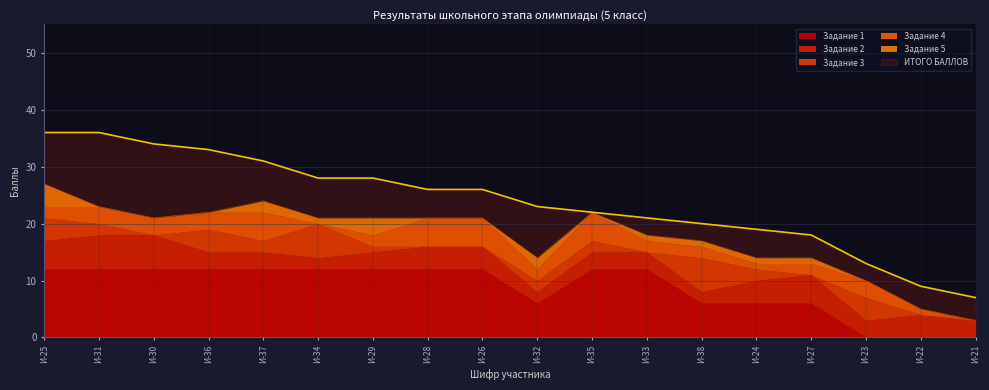

Is it true that Задание 2 equals 2 at И-30?

False